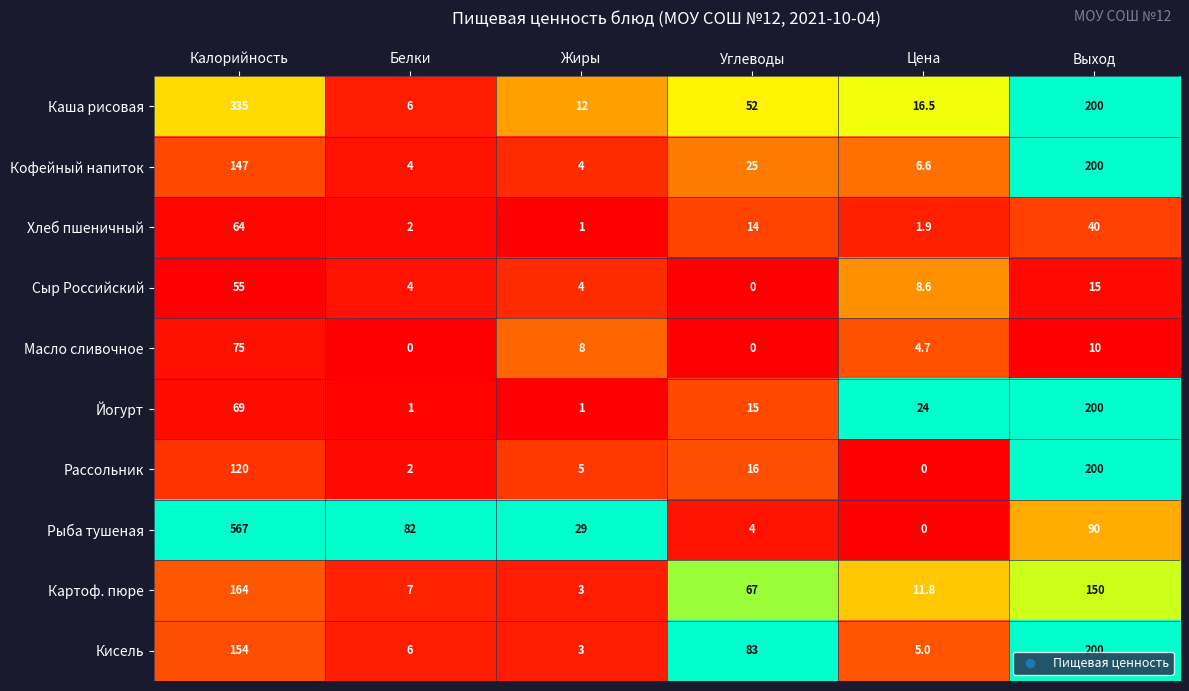

At which label is Масло сливочное closest to 37?

Выход